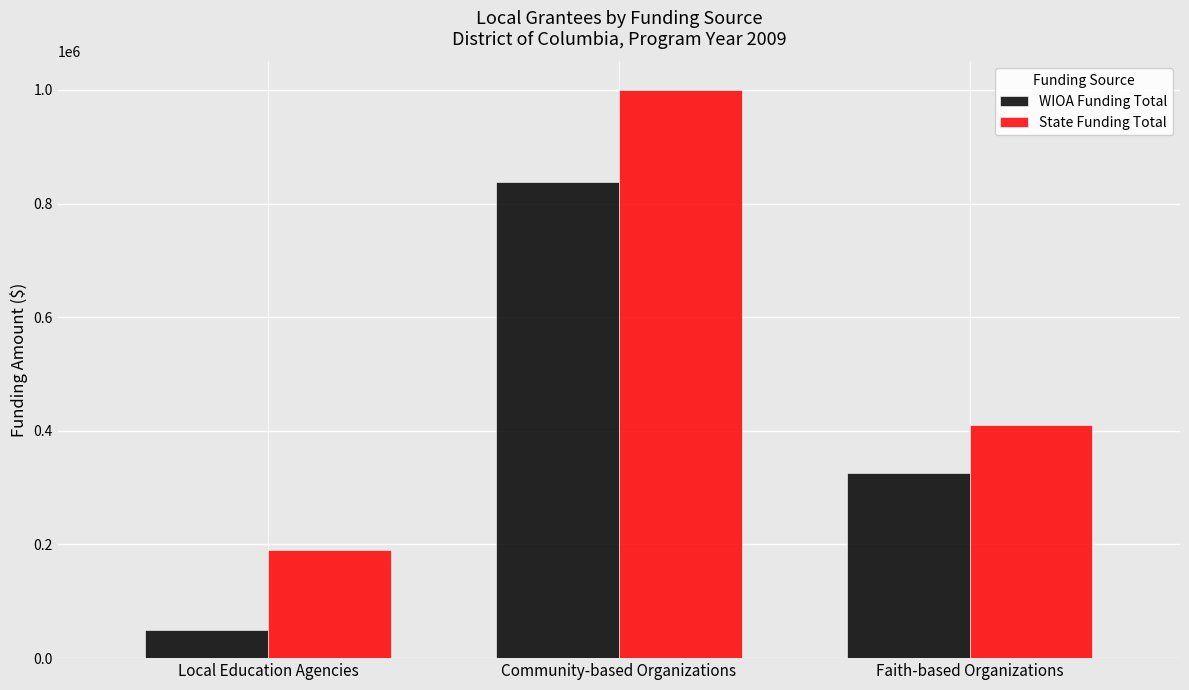

What is the label of the 2nd bar from the right?

Community-based Organizations